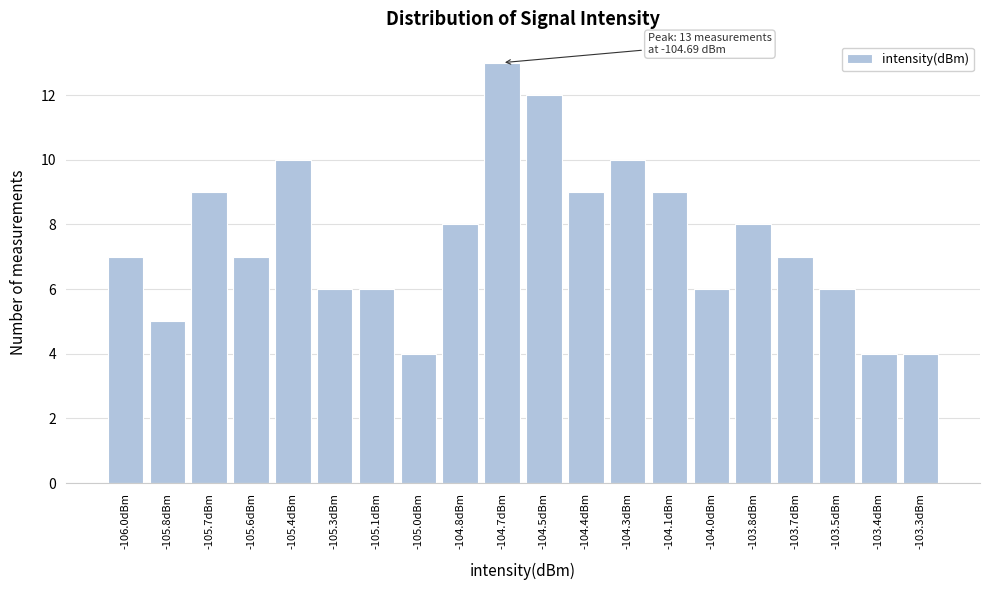

Reading left to right, list all the values displayed in this chart.

-106.0dBm=7	-105.8dBm=5	-105.7dBm=9	-105.6dBm=7	-105.4dBm=10	-105.3dBm=6	-105.1dBm=6	-105.0dBm=4	-104.8dBm=8	-104.7dBm=13	-104.5dBm=12	-104.4dBm=9	-104.3dBm=10	-104.1dBm=9	-104.0dBm=6	-103.8dBm=8	-103.7dBm=7	-103.5dBm=6	-103.4dBm=4	-103.3dBm=4